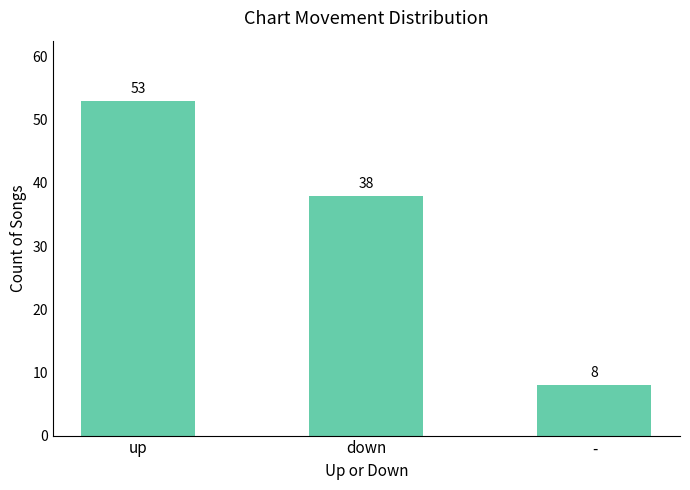

Does the chart contain any negative values?

No